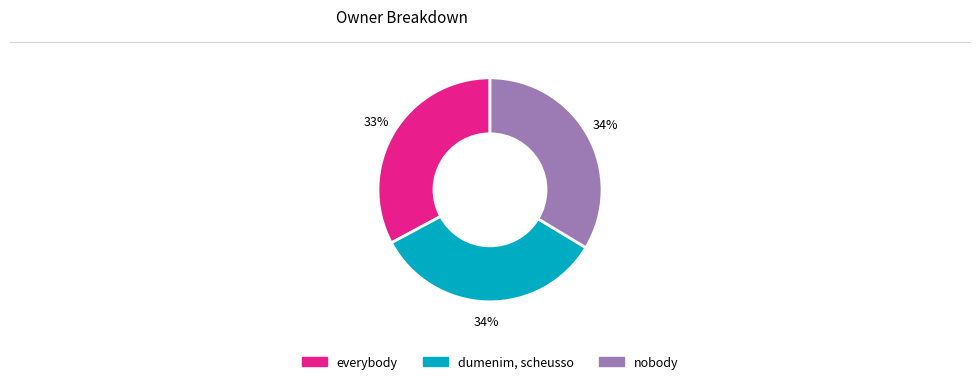

Do nobody and dumenim, scheusso together represent more than half of the pie?

Yes